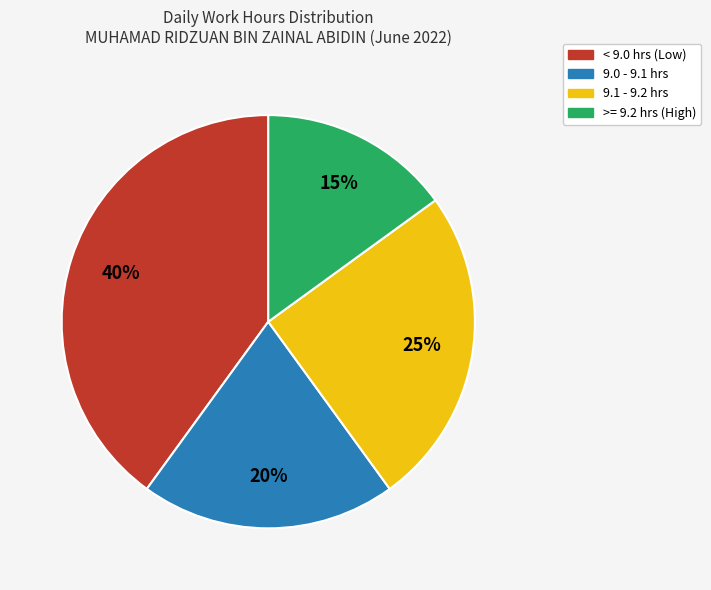

Do 9.0 - 9.1 hrs and < 9.0 hrs (Low) together represent more than half of the pie?

Yes